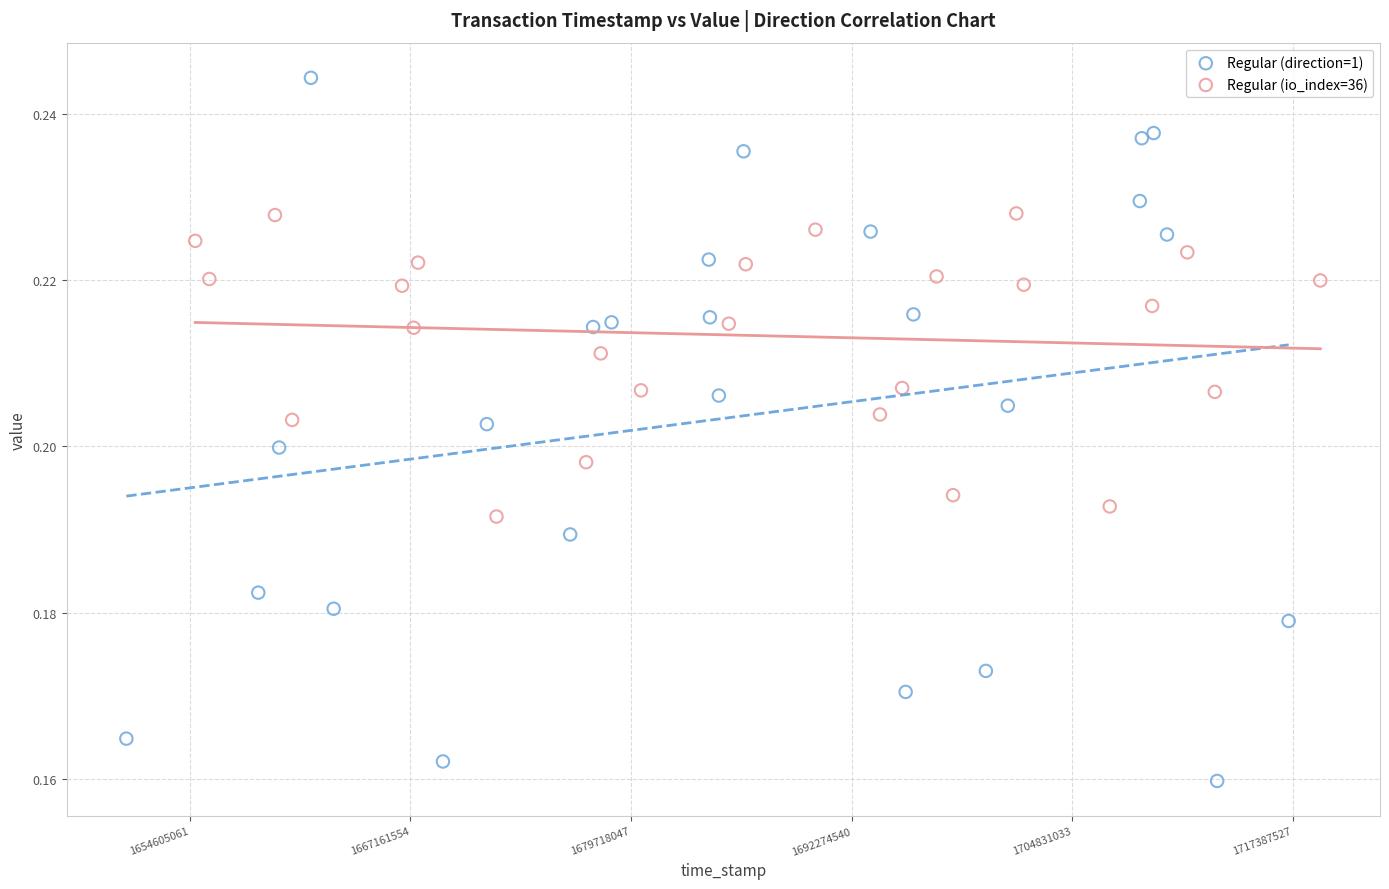

Which series reaches the minimum Y coordinate?

Regular (direction=1)